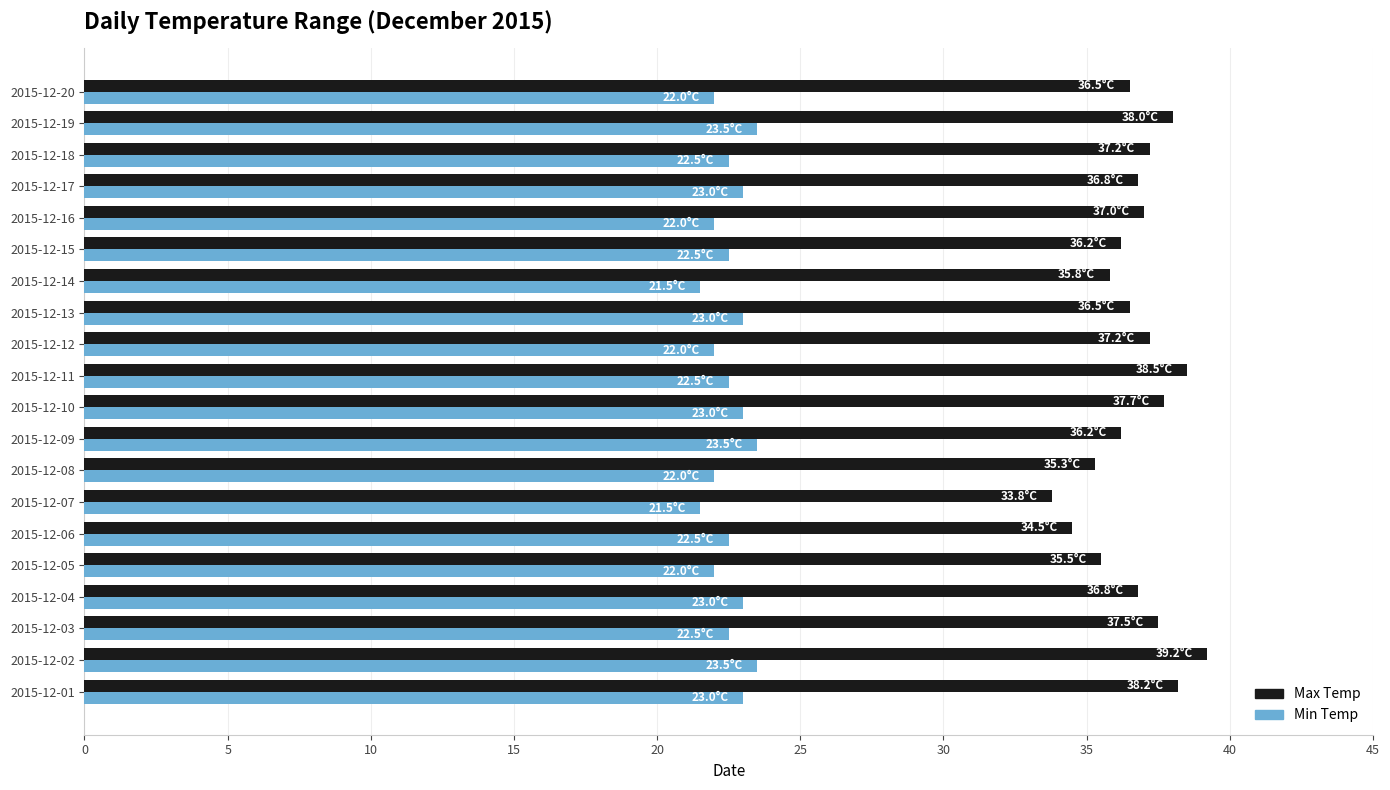

How many distinct data groups are displayed?

2